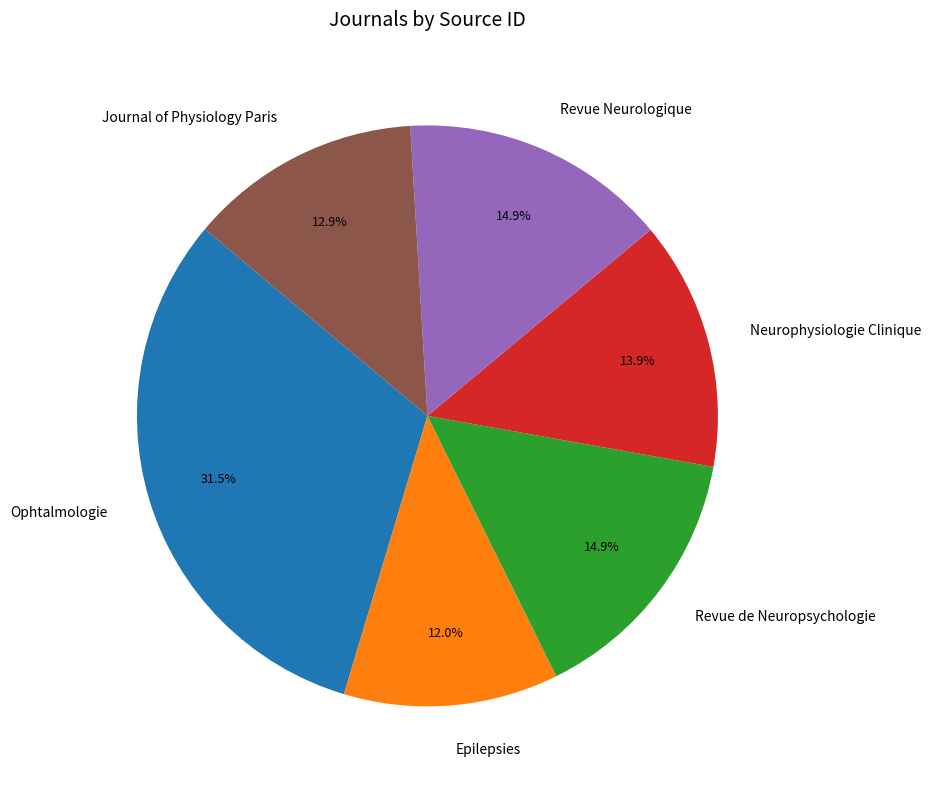

Does Revue Neurologique represent more than half of the total?

No